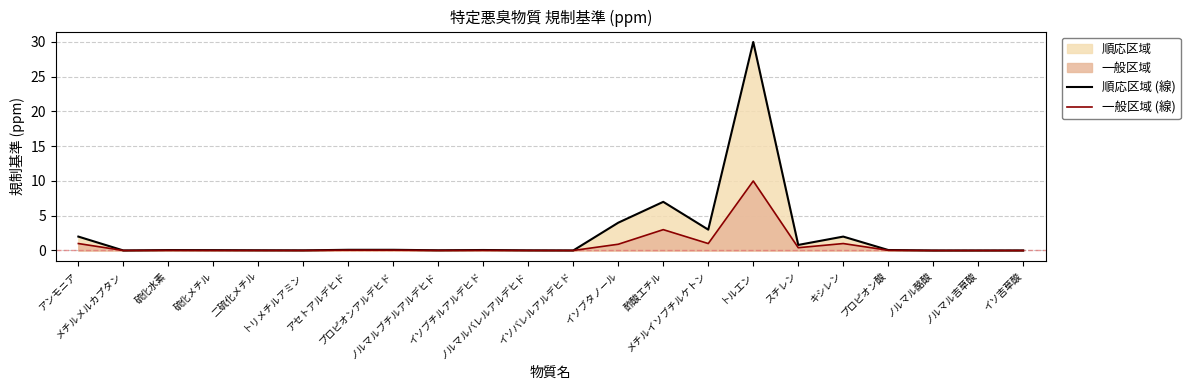

True or false: 順応区域 (線) and 一般区域 (線) cross at least once.

False